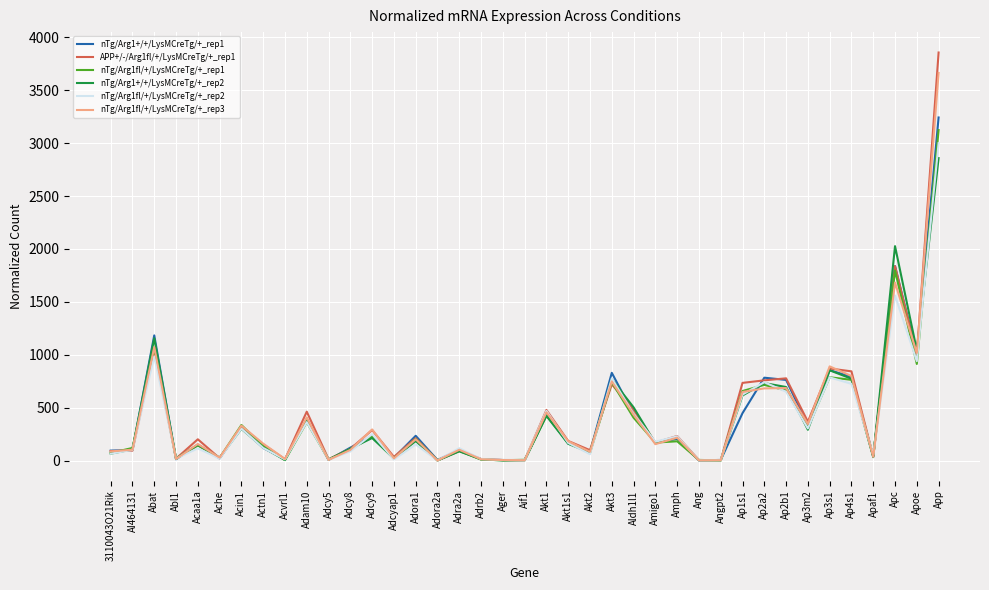

How many lines are shown in the chart?

6